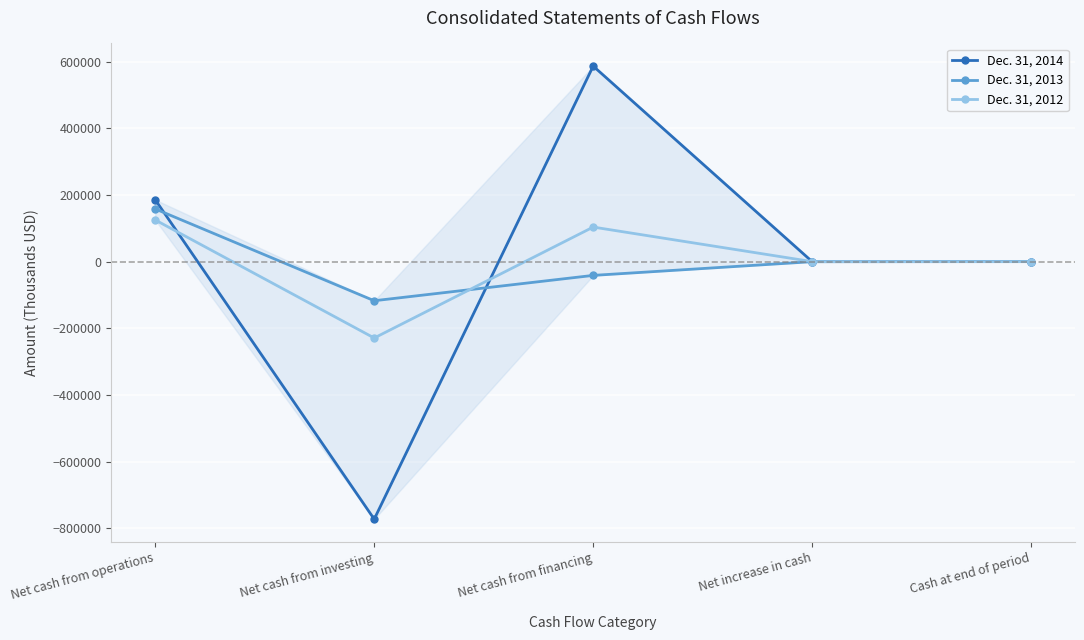

Which series has the widest spread of values?

Dec. 31, 2014